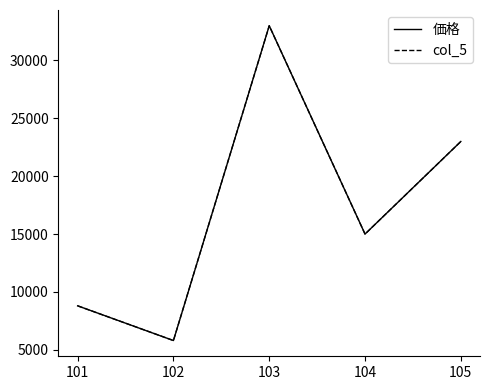

List the labels in order of col_5 value, largest first.

103, 105, 104, 101, 102